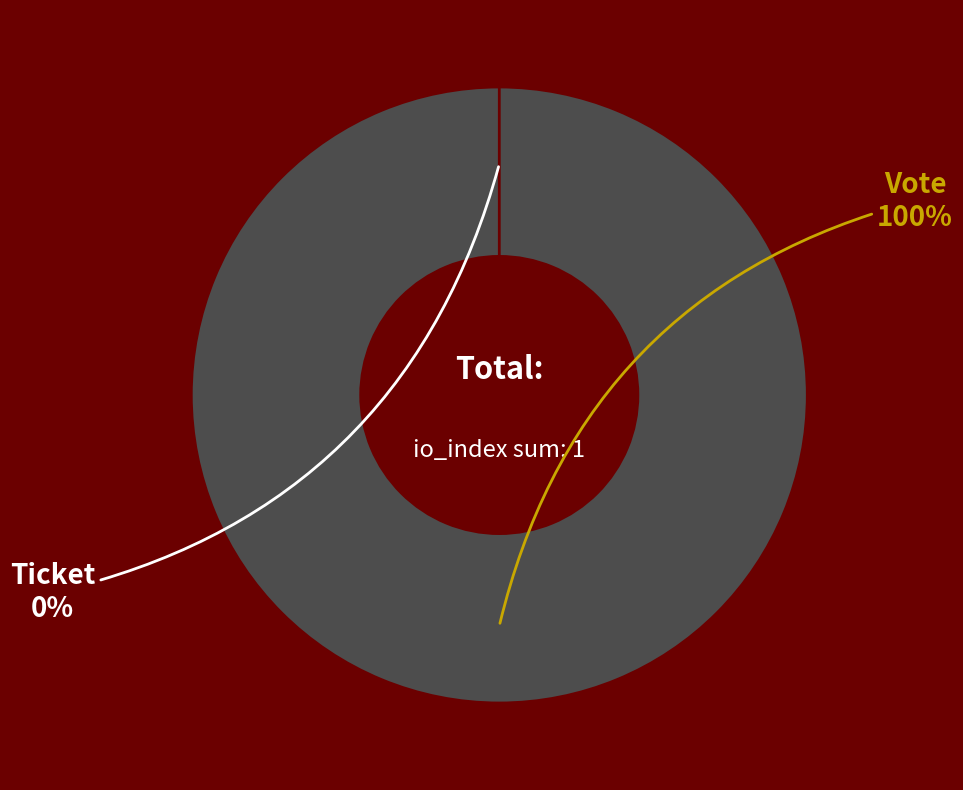

Combined, what portion of the pie is Ticket and Vote?

100.0%